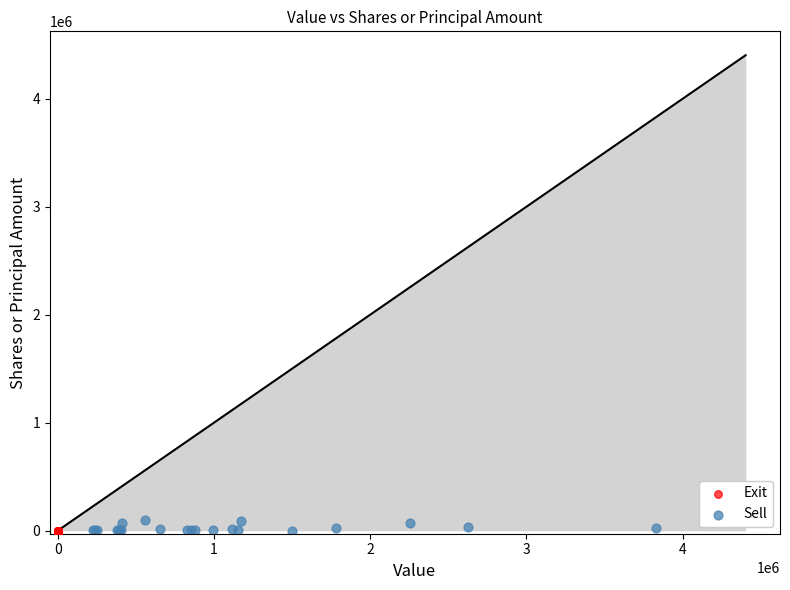

Which series reaches the maximum Y coordinate?

Sell